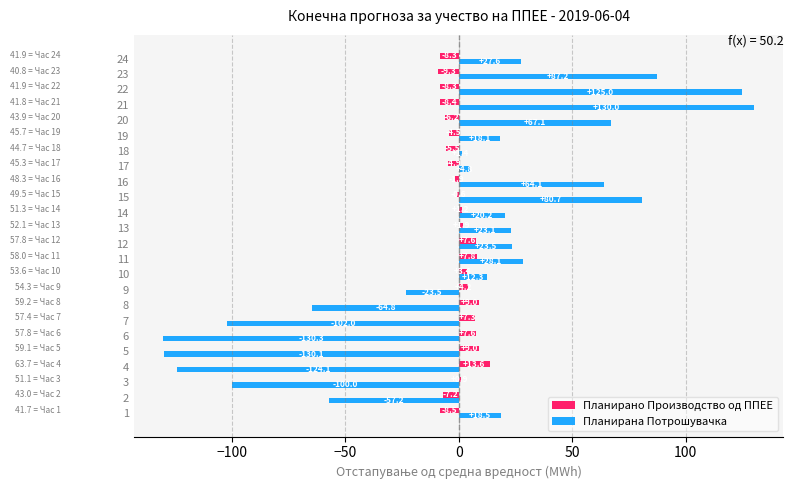

Is it true that Планирано Производство од ППЕЕ equals 9.0 at 8?

True